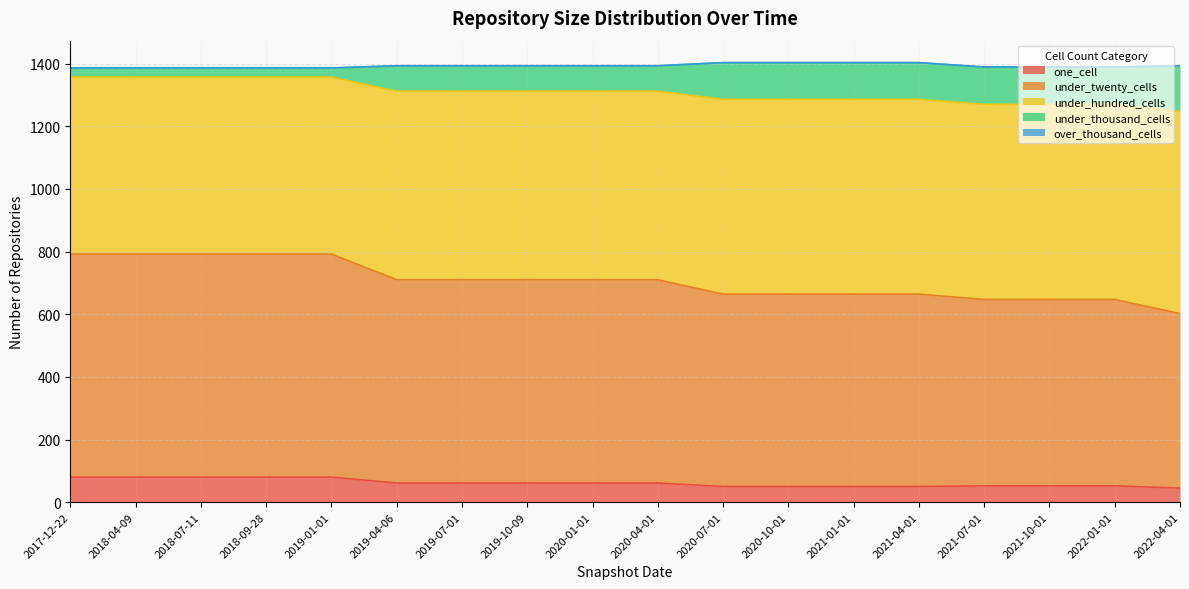

What is the highest value of the one_cell series?

80